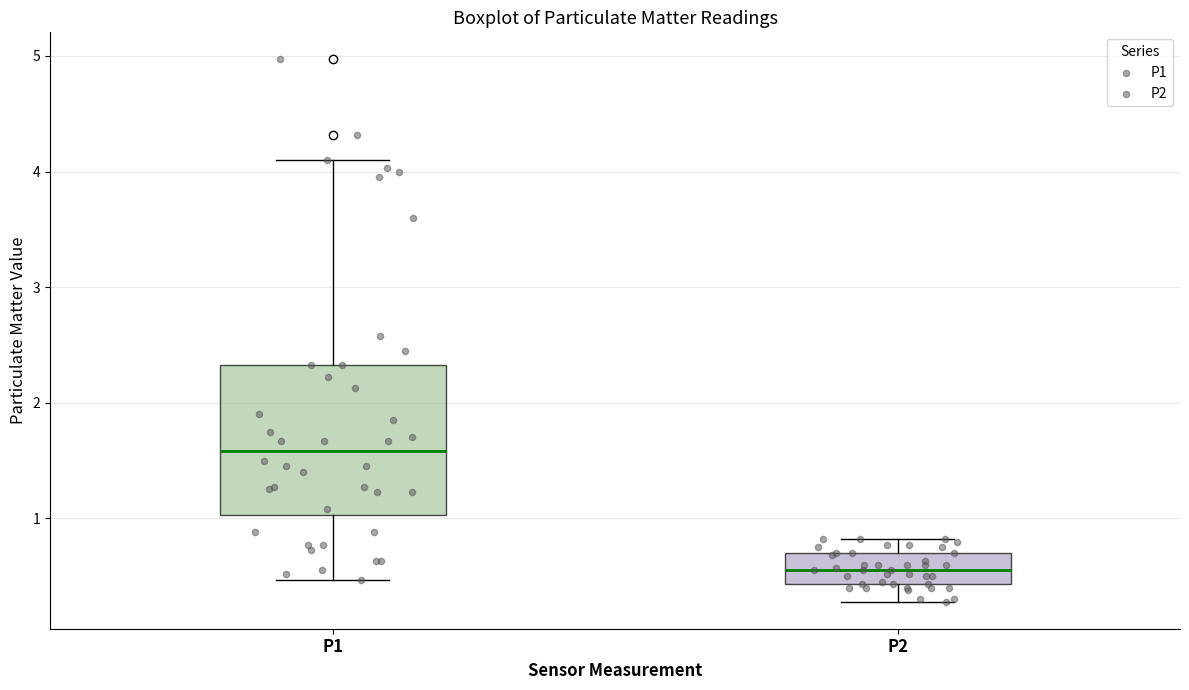

Reading left to right, transcribe this box plot: for each box, give where its median line is, the range the box spans, and where its two whiskers end, as read against the y-axis. The values are not printed on the chart, so give them approximately, as read against the axis.

P1: median 1.6, box 1.0 to 2.3, whiskers 0.5 to 4.1
P2: median 0.6, box 0.4 to 0.7, whiskers 0.3 to 0.8